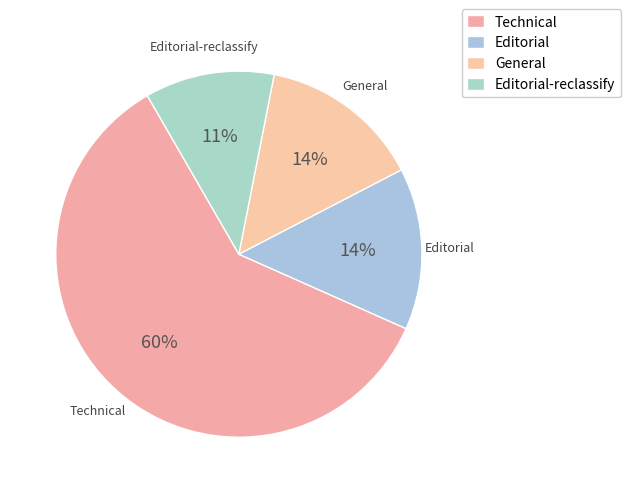

Does Technical represent more than half of the total?

Yes